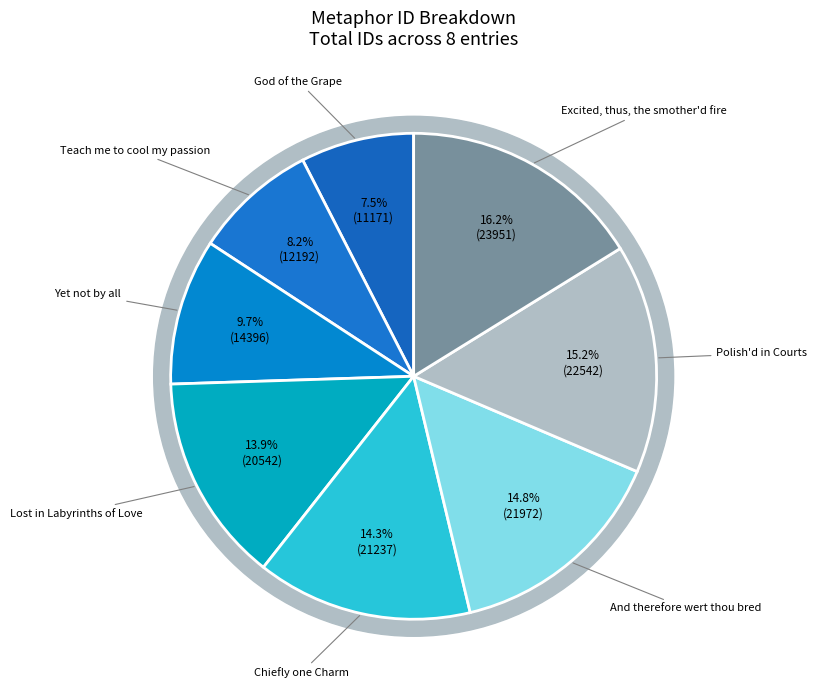

Which category has the smallest portion of the pie?

God of the Grape